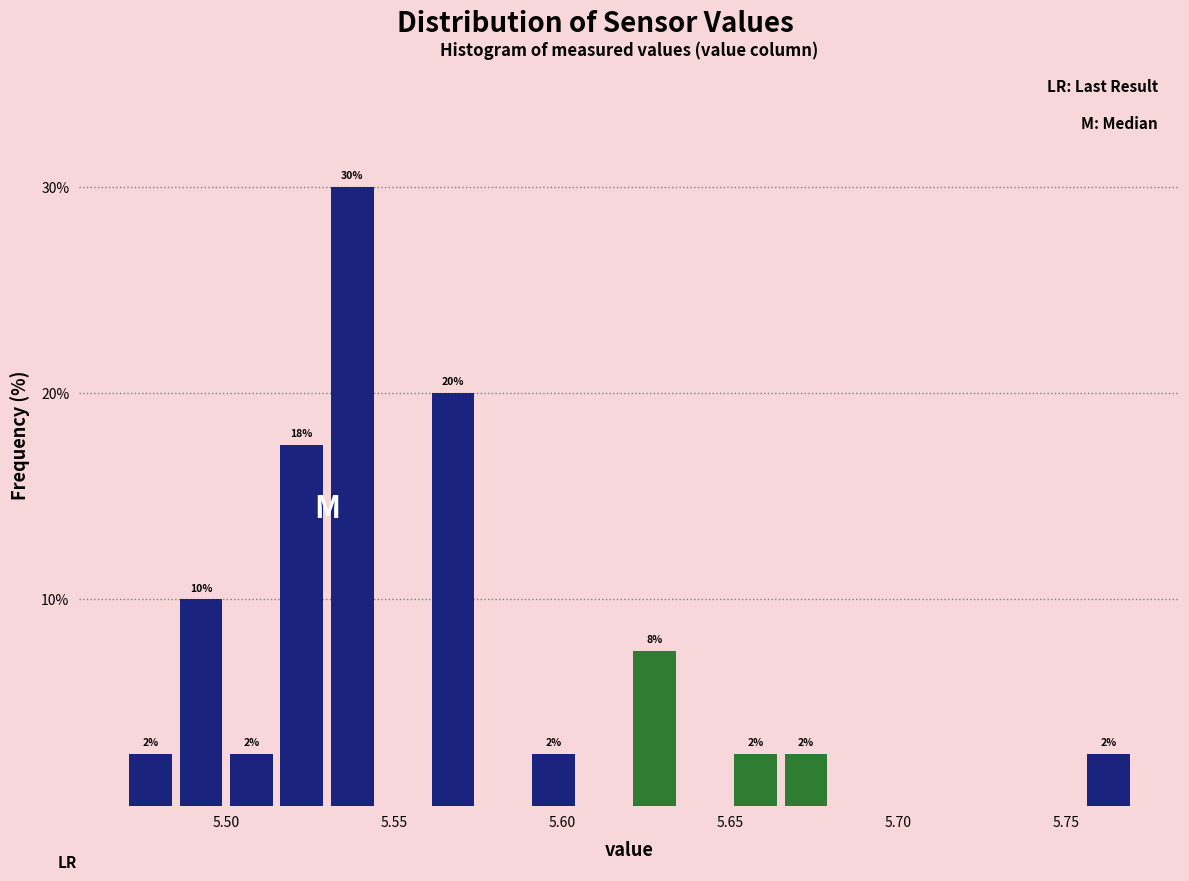

Read against the x-axis, roughly where is the centre of the tallest bar?

5.540